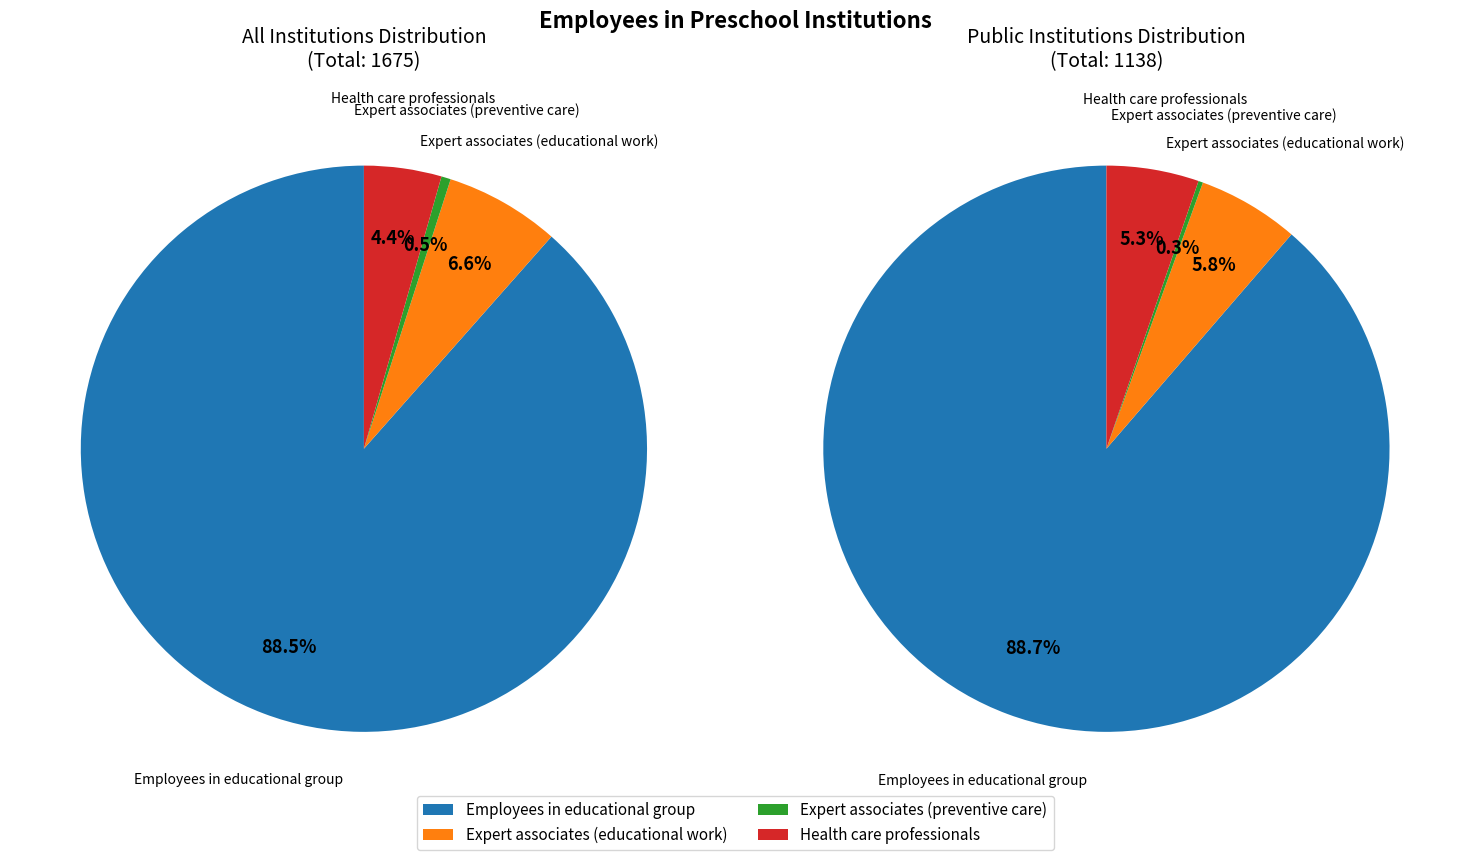

Rank the series at Expert associates (preventive care) from lowest to highest value.

Public institutions (свега), All institutions (свега)